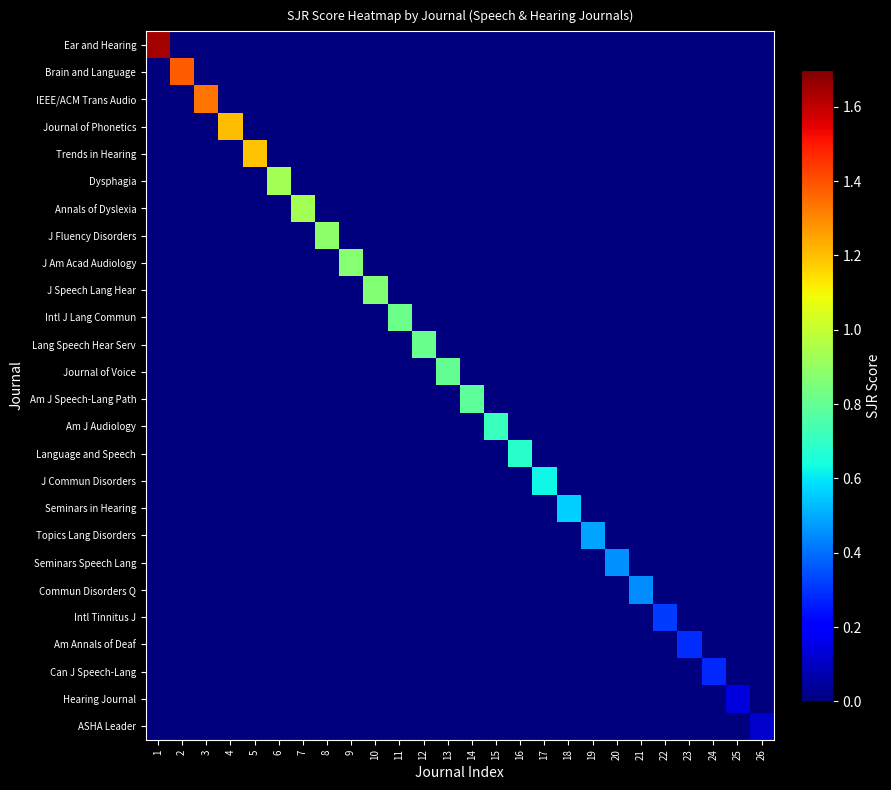

At which category does the chart reach its peak across all series?

1